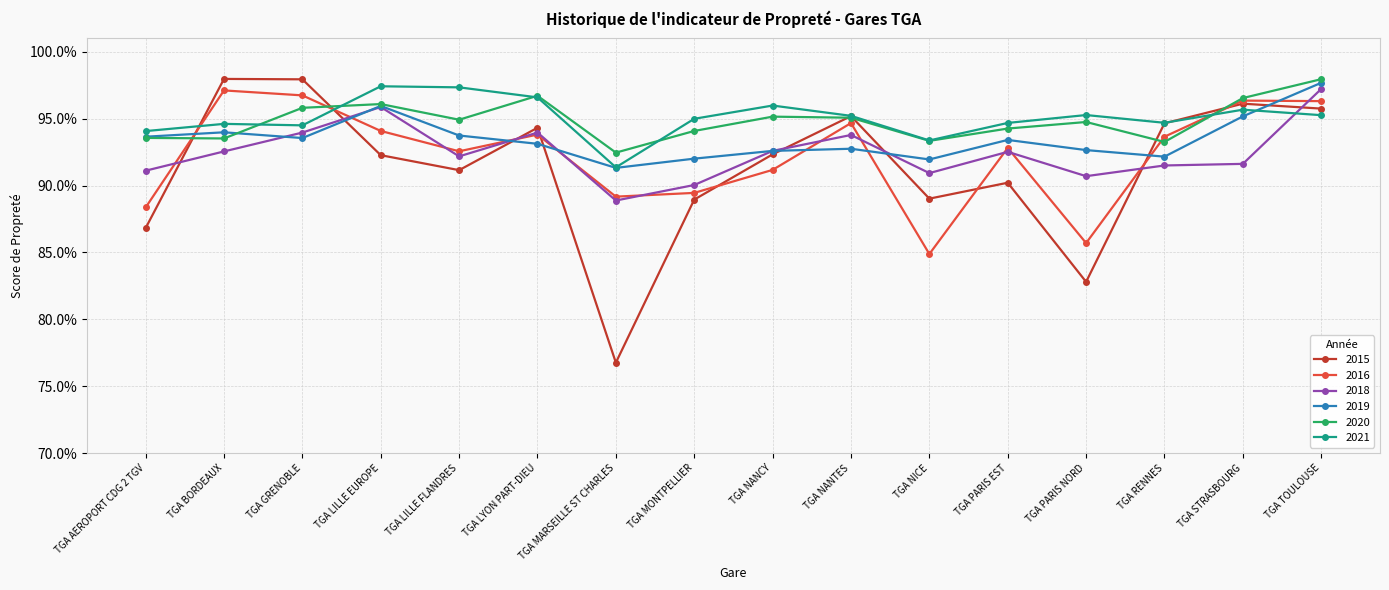

What are all the series names shown in the legend?

2015, 2016, 2018, 2019, 2020, 2021